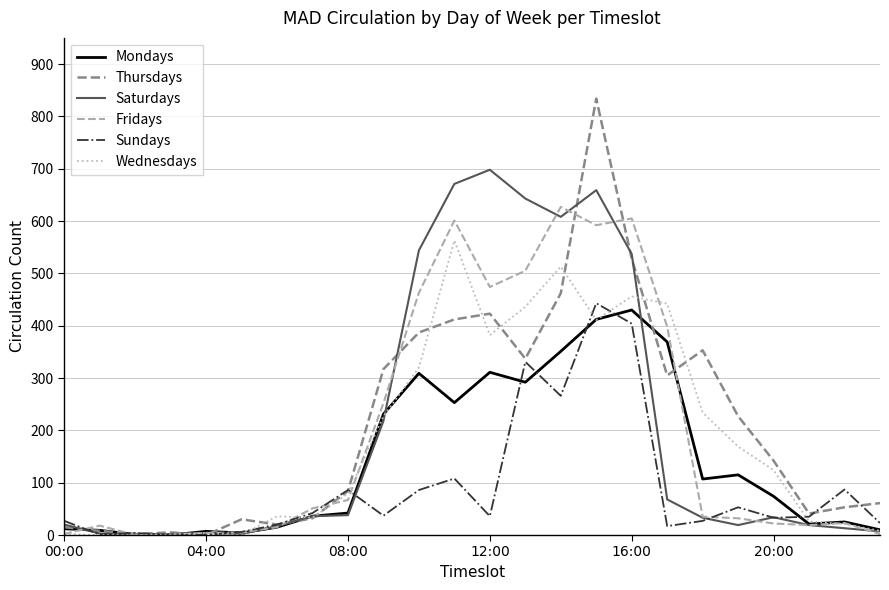

How many categories are shown in the chart?

24